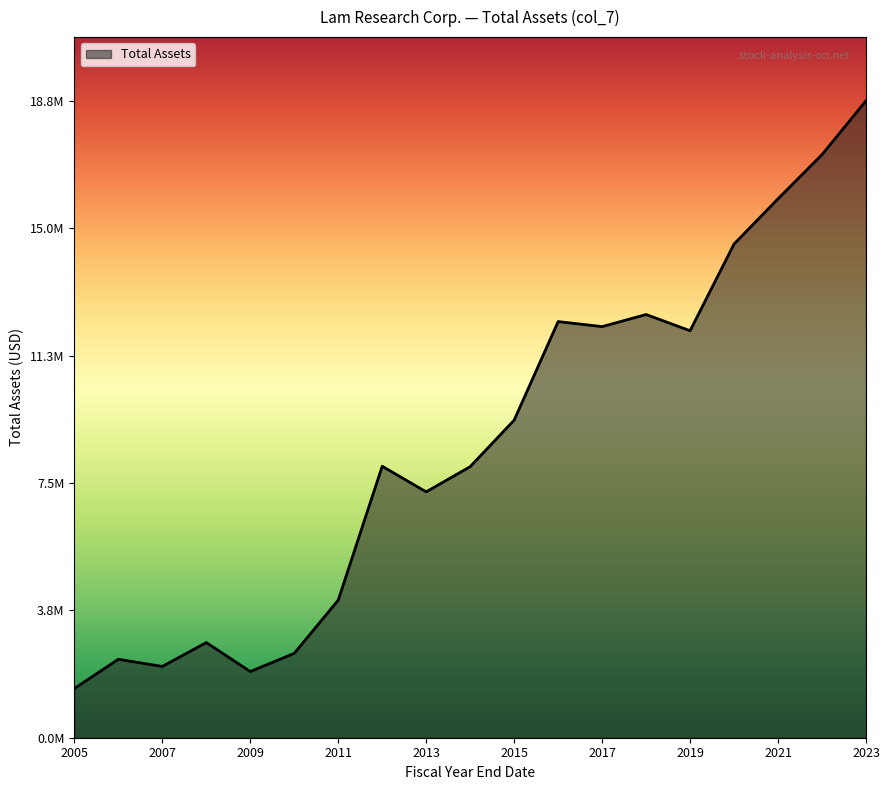

What is the difference between the maximum and minimum values?

17332828